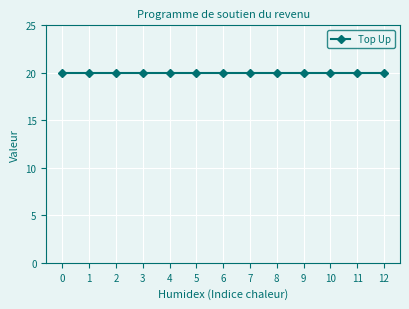

True or false: Top Up and Heures normales cross at least once.

False